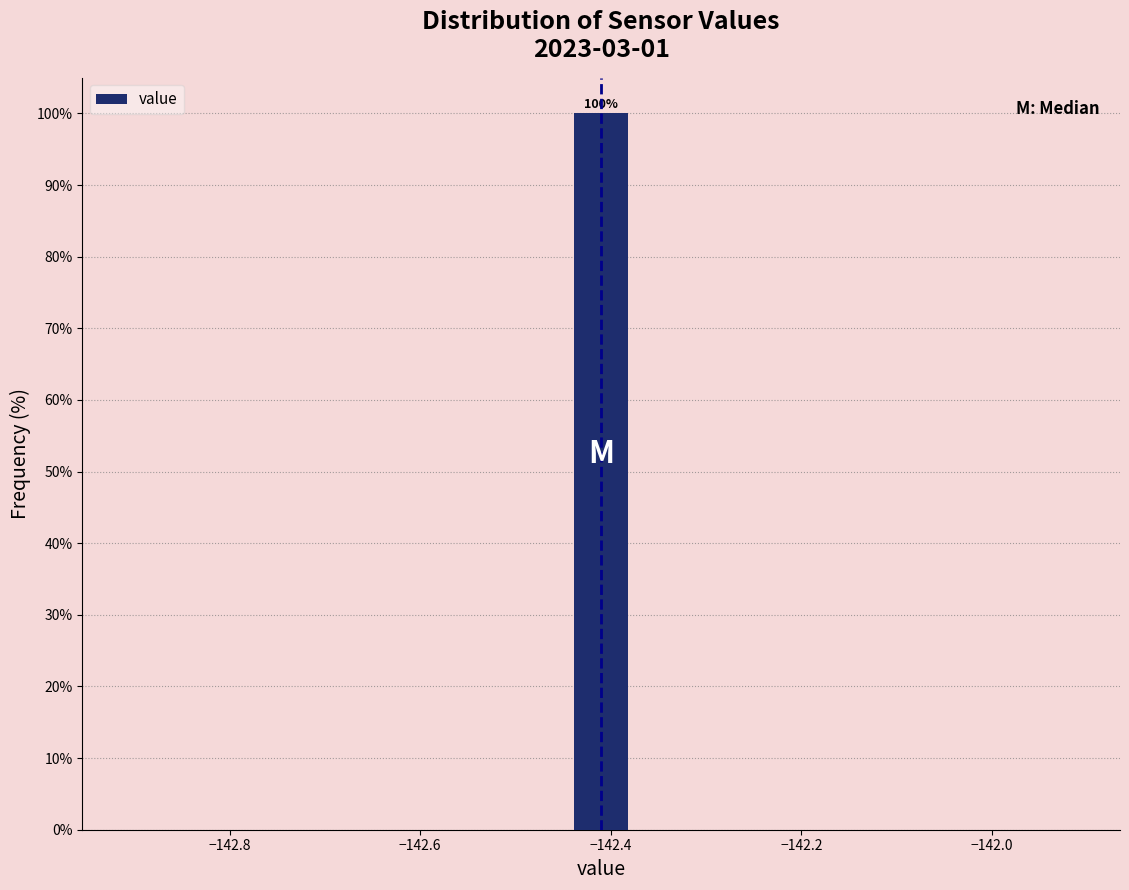

Around what value on the x-axis is the tallest bar? Give the approximate position of its centre, as read against the axis.

-142.40